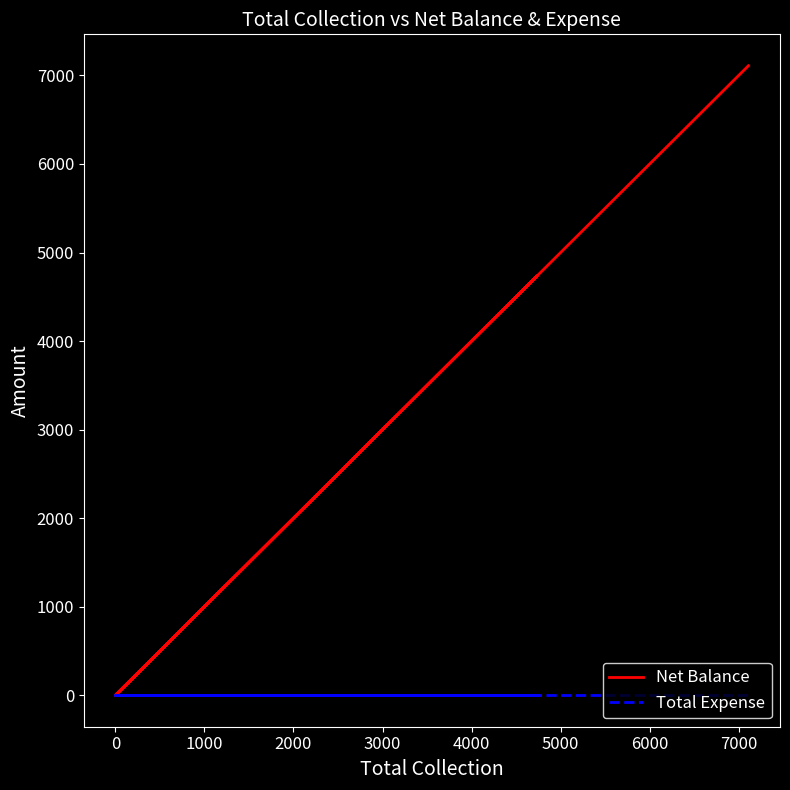

Count the Net Balance values in the range 0 to 4735.

5